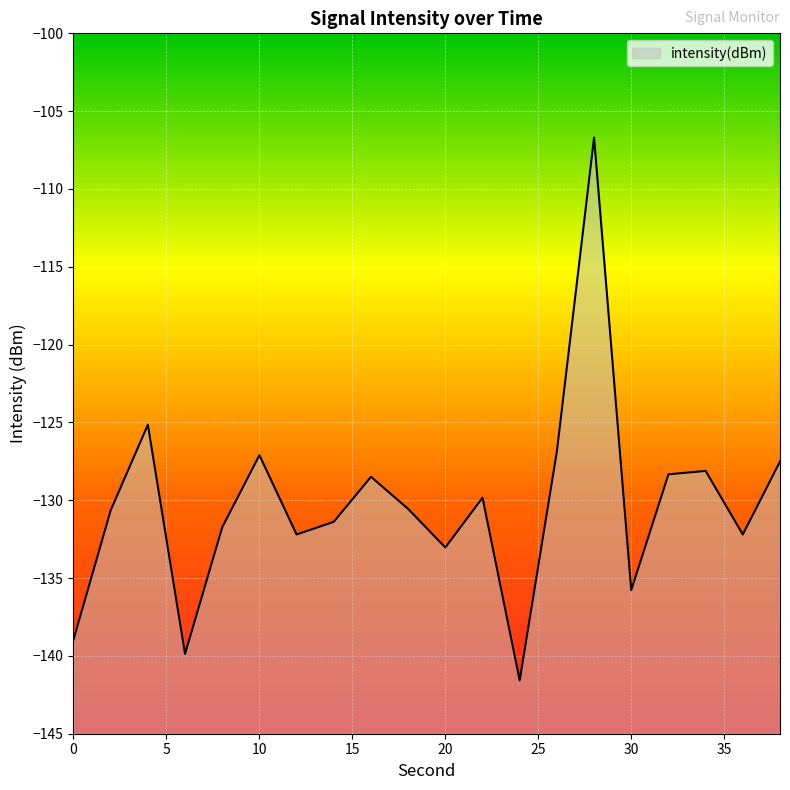

Which label corresponds to the largest value in the chart?

28